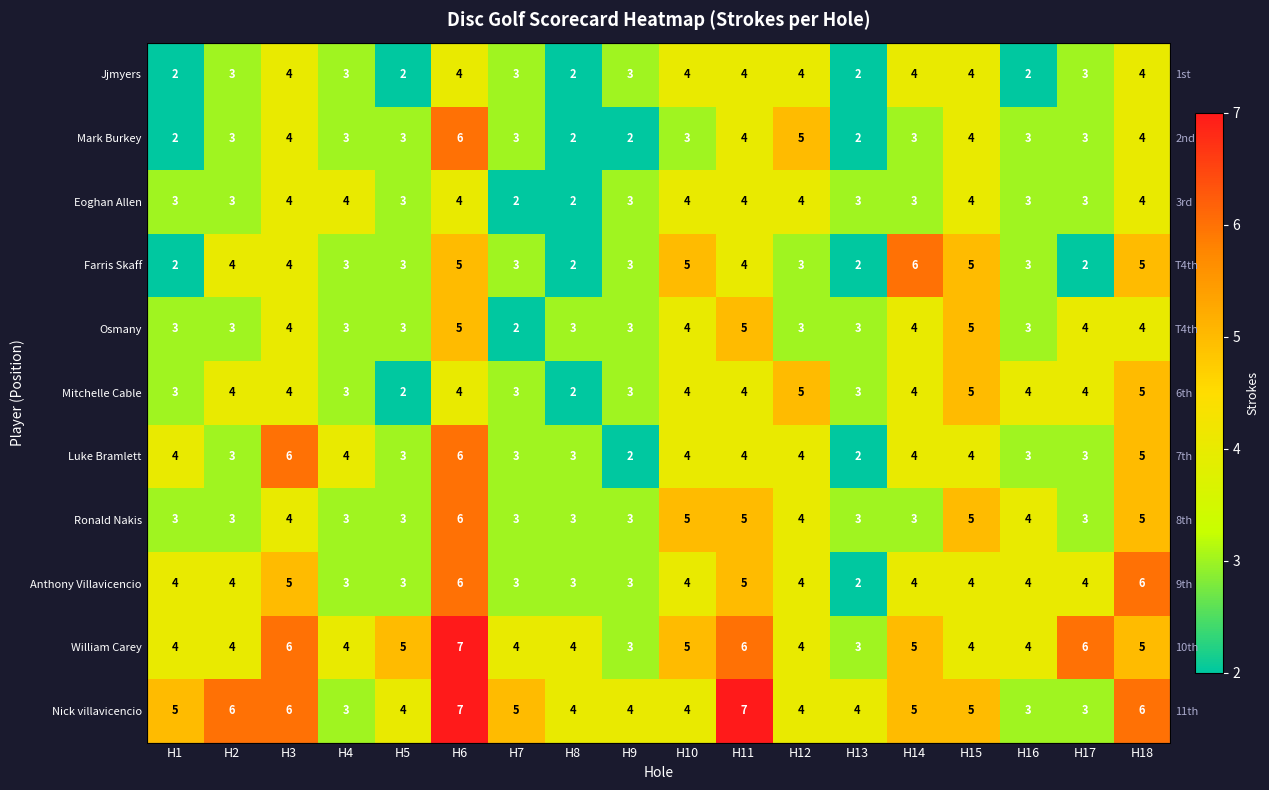

What is the average value of the Nick villavicencio series?

5